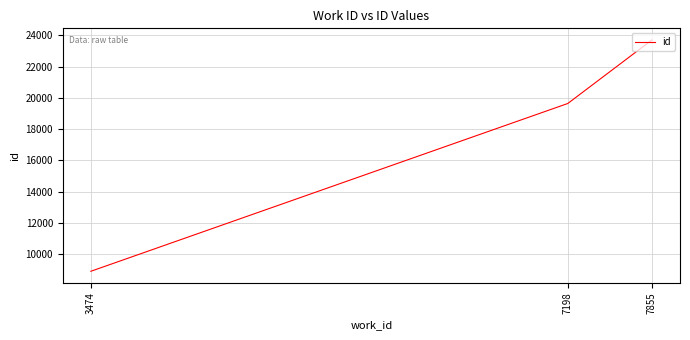

At which category does the chart reach its minimum across all series?

3474